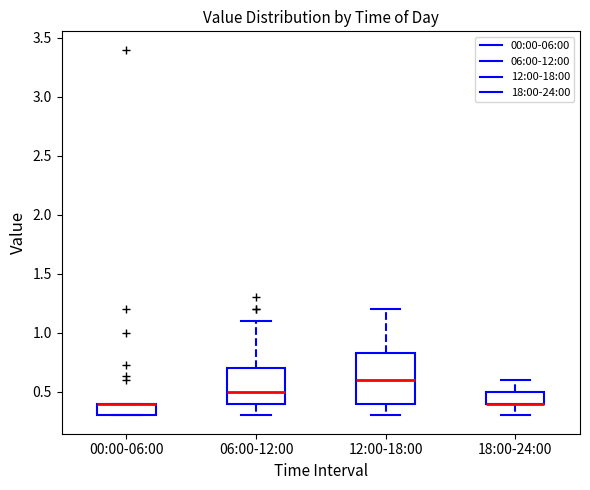

Comparing the boxes themselves (not the whiskers), which one is the tallest?

12:00-18:00